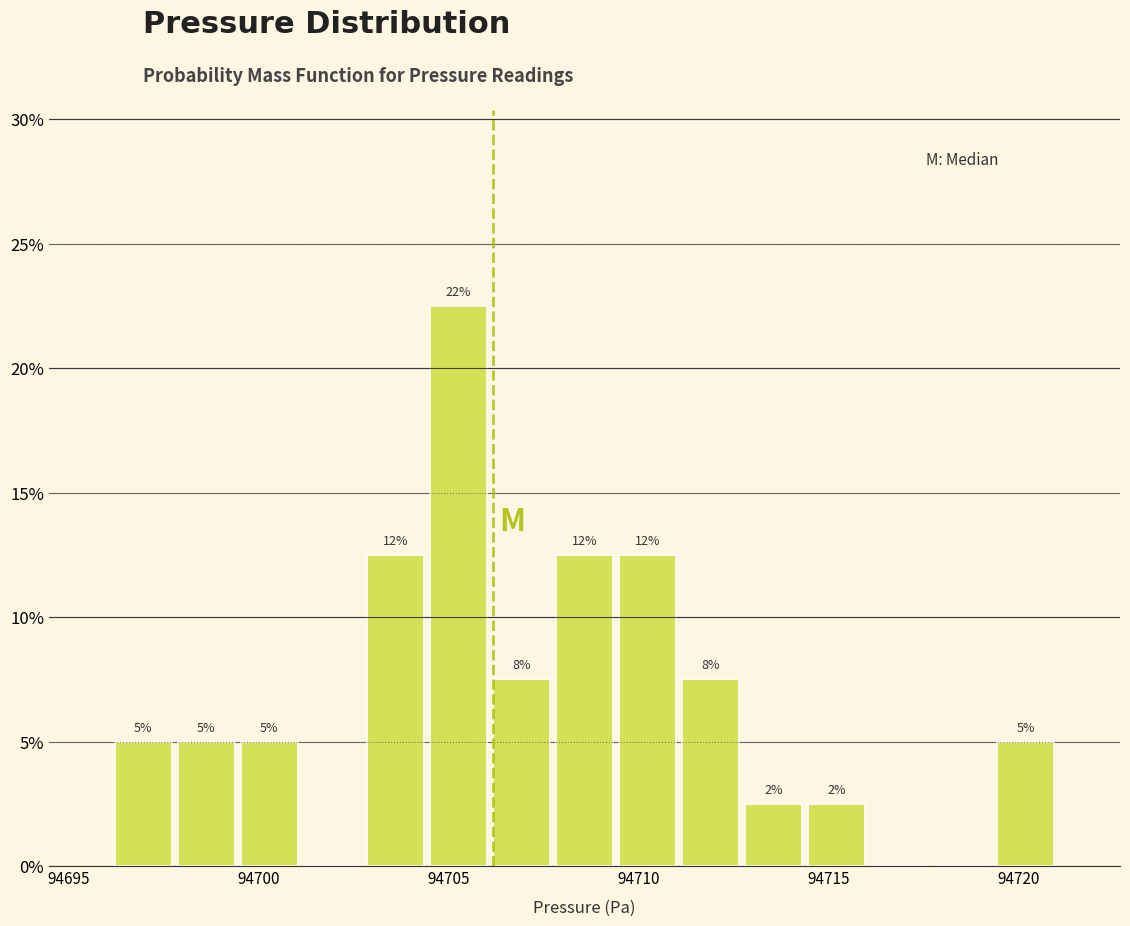

Around what value on the x-axis is the tallest bar? Give the approximate position of its centre, as read against the axis.

94705.0